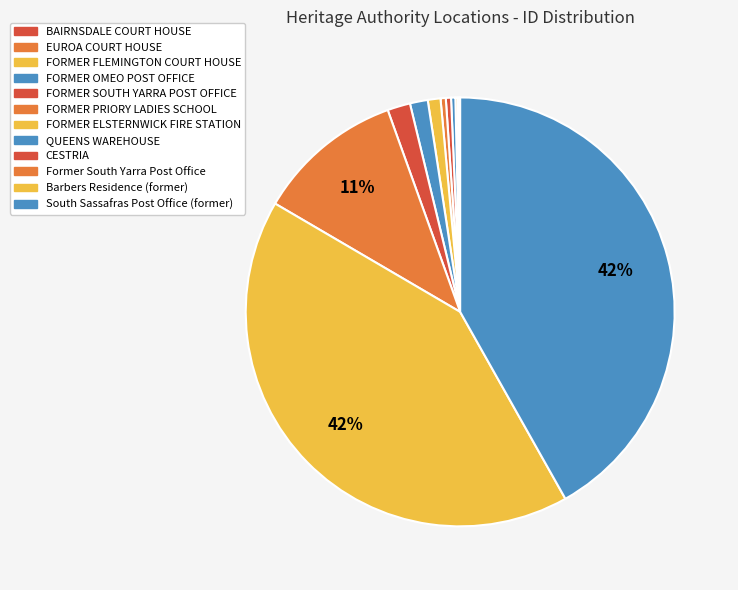

To the nearest percent, what is the average slice percentage?

8%